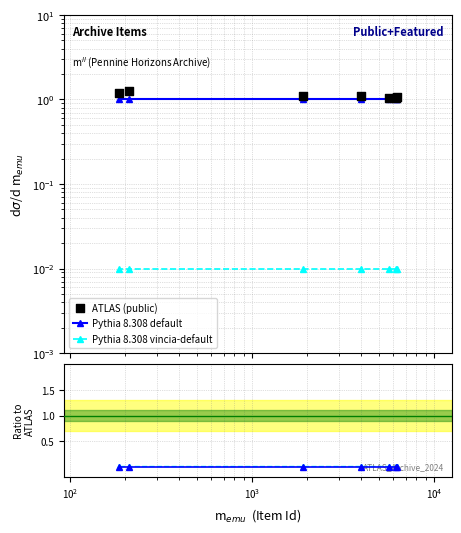

Which series has the largest total across all categories?

ATLAS (public)